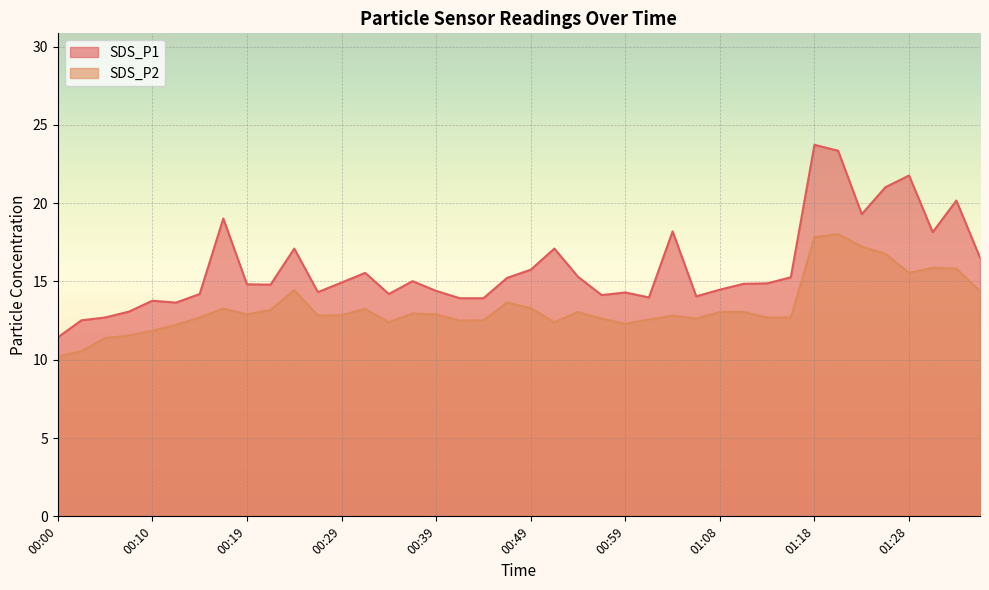

Between 00:29 and 01:01, which is larger?

00:29